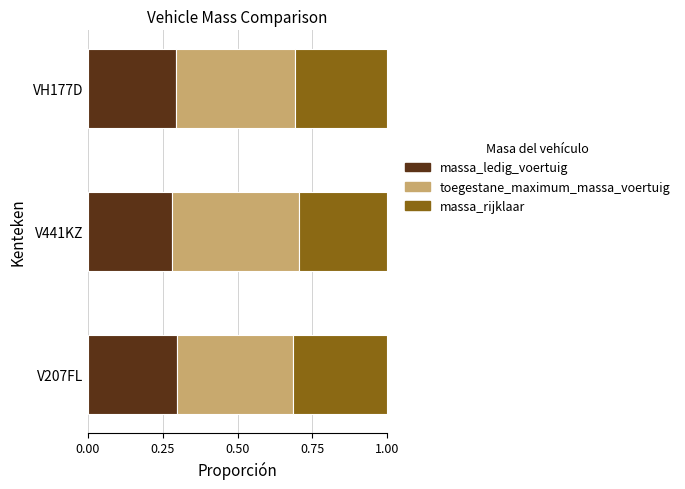

What is the total value across all series at V207FL?

1.0